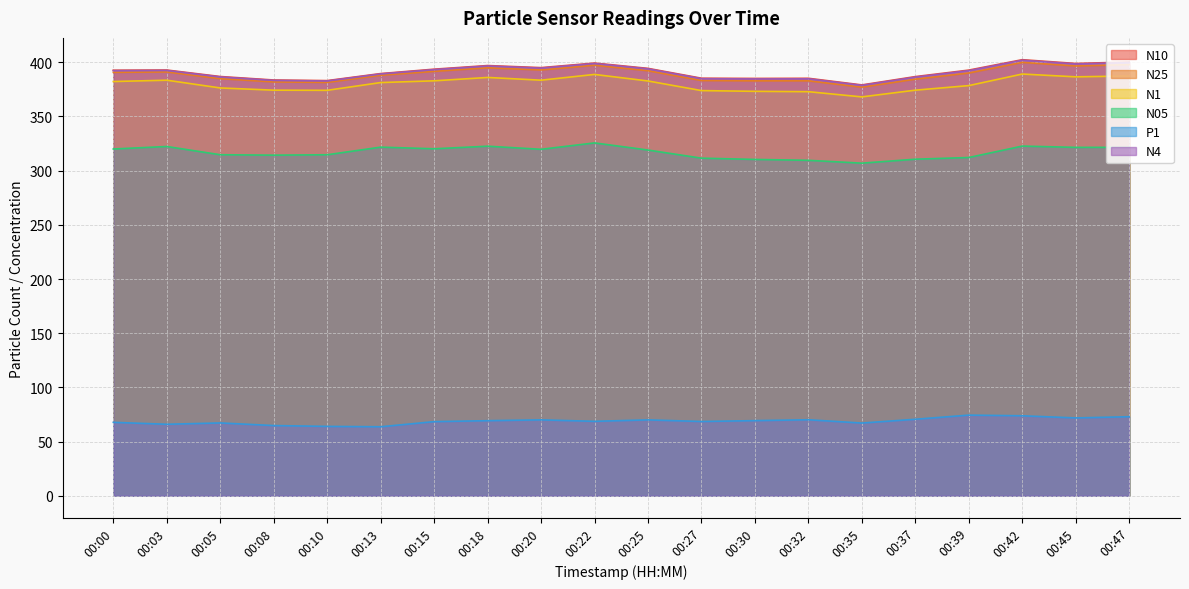

Reading right to left, what are all the values shown in this chart?

N10: 00:47=400.2	00:45=398.9	00:42=402.3	00:39=392.7	00:37=386.7	00:35=379.1	00:32=385.2	00:30=385.1	00:27=385.2	00:25=394.3	00:22=399.2	00:20=395.0	00:18=396.9	00:15=393.6	00:13=389.5	00:10=383.1	00:08=383.6	00:05=386.8	00:03=392.8	00:00=392.6
N25: 00:47=397.8	00:45=396.6	00:42=399.9	00:39=390.1	00:37=384.4	00:35=377.0	00:32=382.9	00:30=382.8	00:27=383.1	00:25=392.1	00:22=397.3	00:20=392.9	00:18=394.9	00:15=391.6	00:13=388.0	00:10=381.4	00:08=381.9	00:05=384.8	00:03=391.1	00:00=390.7
N1: 00:47=387.3	00:45=386.5	00:42=389.1	00:39=378.4	00:37=374.2	00:35=368.0	00:32=372.8	00:30=373.1	00:27=373.8	00:25=382.7	00:22=388.7	00:20=383.4	00:18=385.9	00:15=382.9	00:13=381.2	00:10=374.1	00:08=374.2	00:05=376.3	00:03=383.4	00:00=382.2
N05: 00:47=321.5	00:45=321.4	00:42=322.6	00:39=312.1	00:37=310.5	00:35=306.9	00:32=309.5	00:30=310.3	00:27=311.5	00:25=319.0	00:22=325.6	00:20=319.7	00:18=322.5	00:15=320.1	00:13=321.7	00:10=314.6	00:08=314.3	00:05=314.7	00:03=322.2	00:00=319.9
P1: 00:47=73.0	00:45=71.8	00:42=73.8	00:39=74.4	00:37=70.6	00:35=67.1	00:32=70.1	00:30=69.3	00:27=68.5	00:25=70.0	00:22=68.7	00:20=70.0	00:18=69.3	00:15=68.4	00:13=63.7	00:10=64.0	00:08=64.8	00:05=67.2	00:03=66.0	00:00=67.8
N4: 00:47=399.7	00:45=398.4	00:42=401.8	00:39=392.2	00:37=386.2	00:35=378.6	00:32=384.7	00:30=384.6	00:27=384.8	00:25=393.9	00:22=398.8	00:20=394.6	00:18=396.5	00:15=393.2	00:13=389.2	00:10=382.7	00:08=383.2	00:05=386.4	00:03=392.4	00:00=392.2